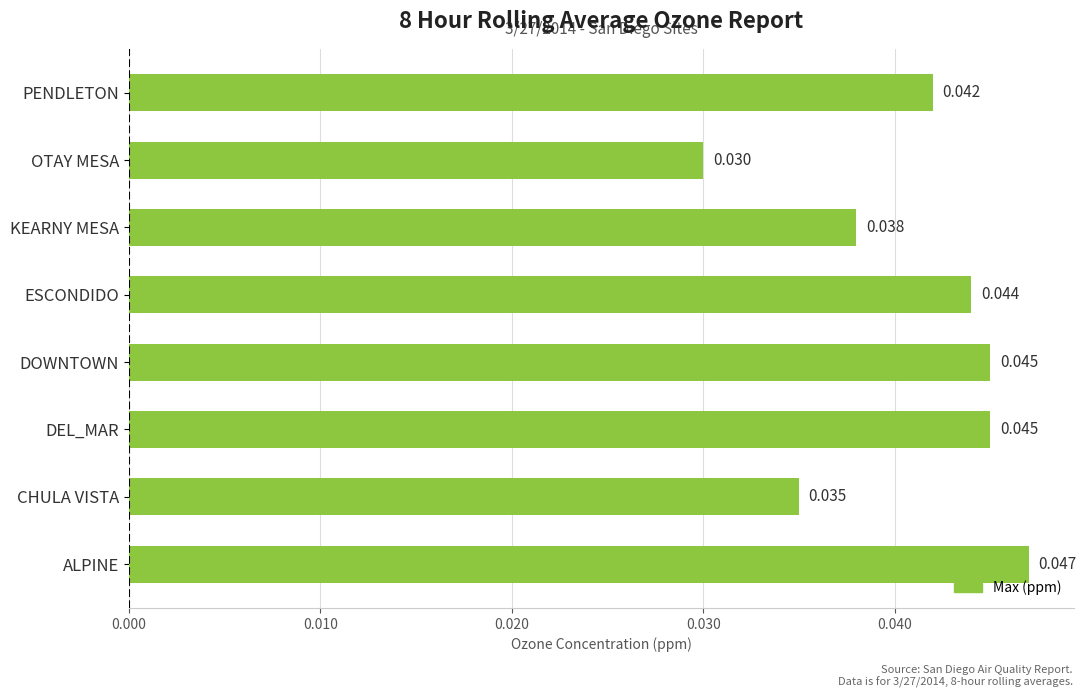

How many values are between 0 and 1?

8